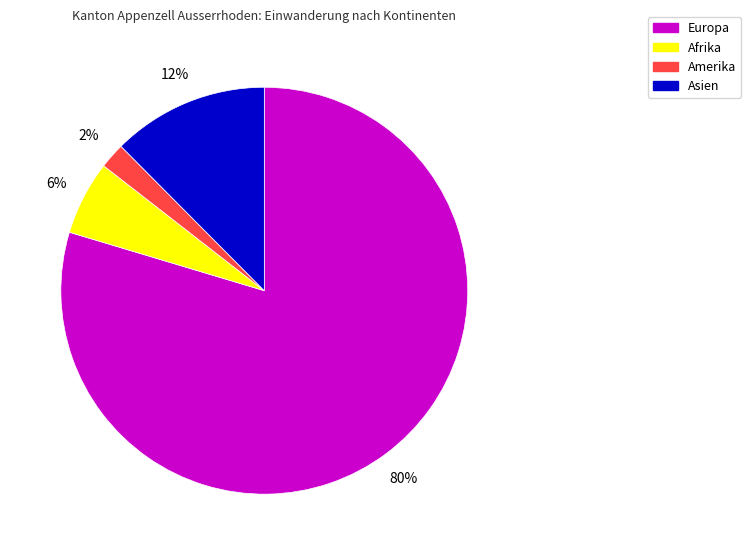

Is it true that Afrika is 6% of the pie?

True